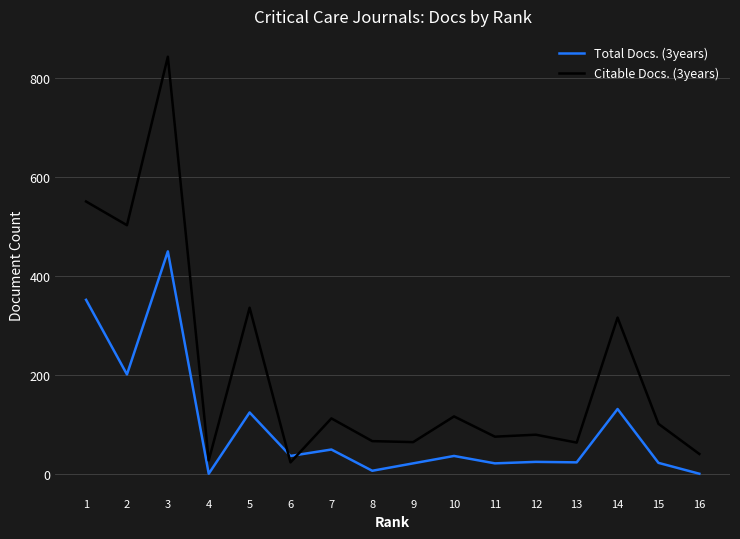

The value of Citable Docs. (3years) at 6 is 23. True or false?

True